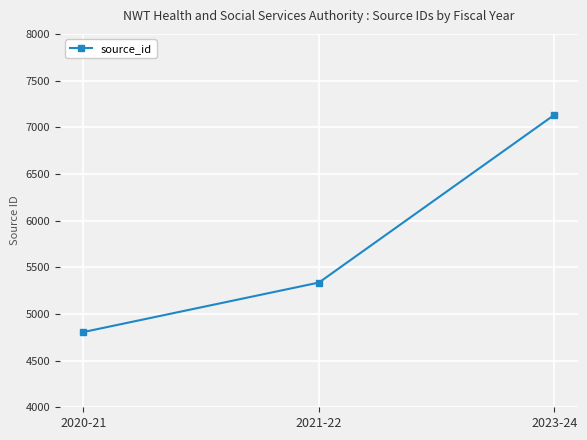

Rank the categories by value from lowest to highest.

2020-21, 2021-22, 2023-24